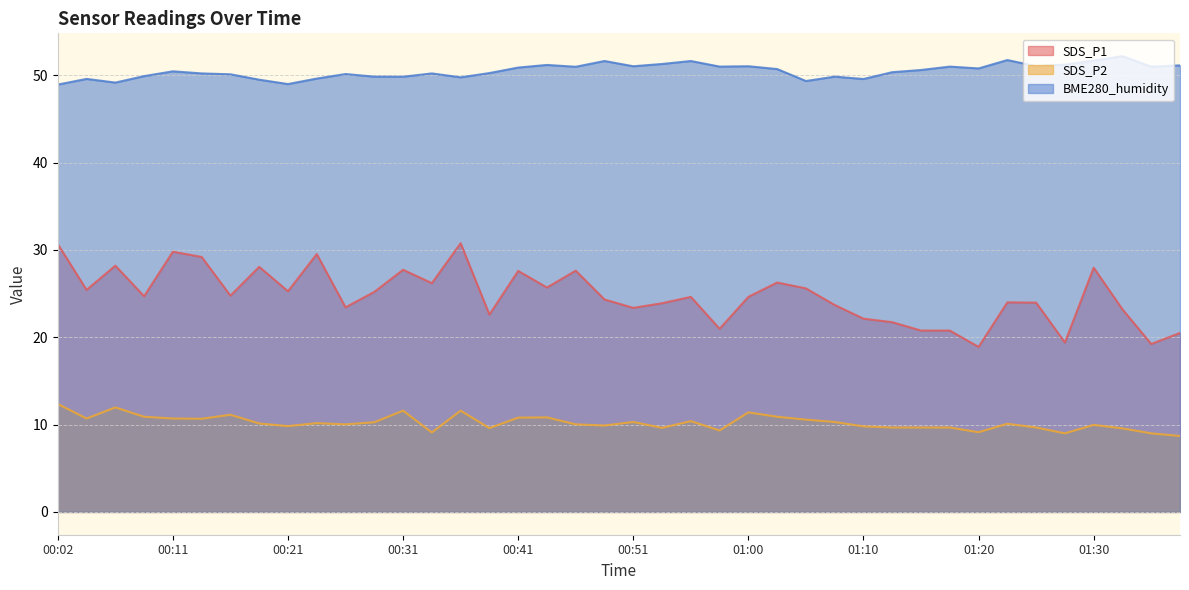

Is the value of BME280_humidity at 00:24 greater than the value of SDS_P2 at 00:06?

Yes